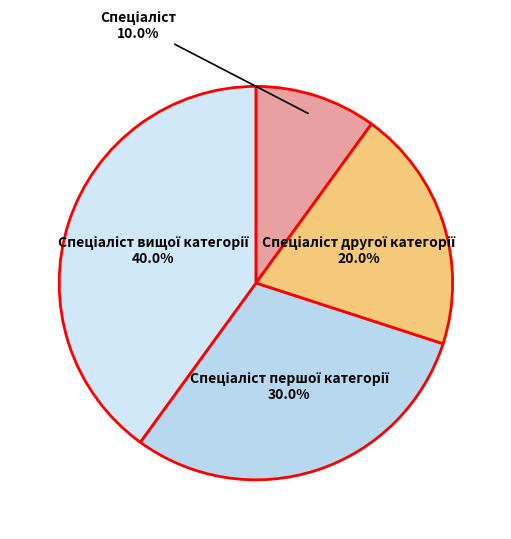

Is there any slice that represents more than half of the pie?

No